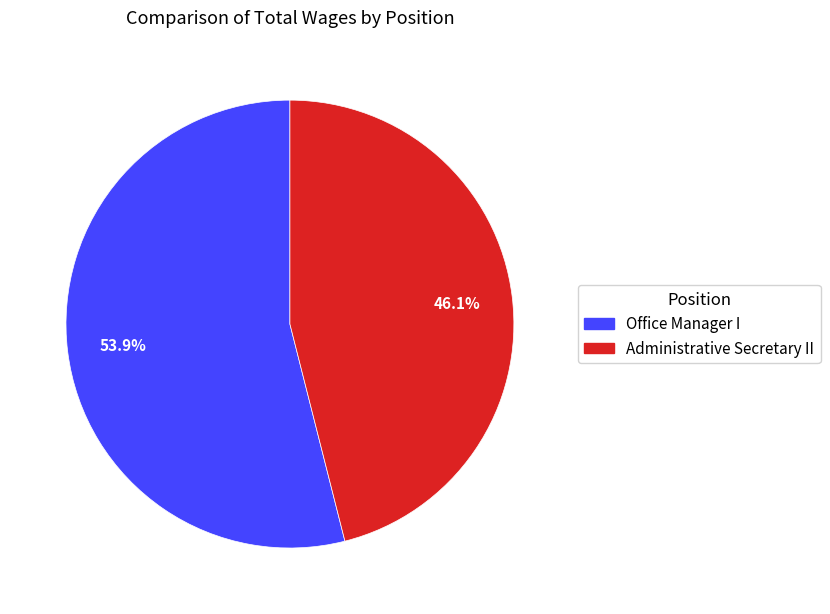

Is it true that Office Manager I is 65% of the pie?

False